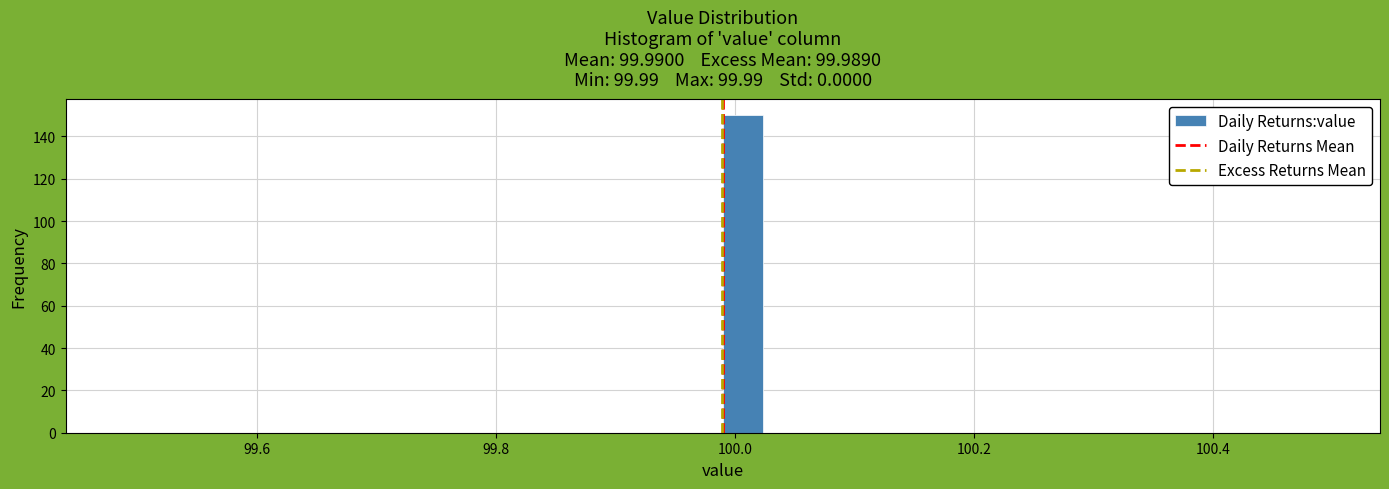

Around what value on the x-axis is the tallest bar? Give the approximate position of its centre, as read against the axis.

100.00